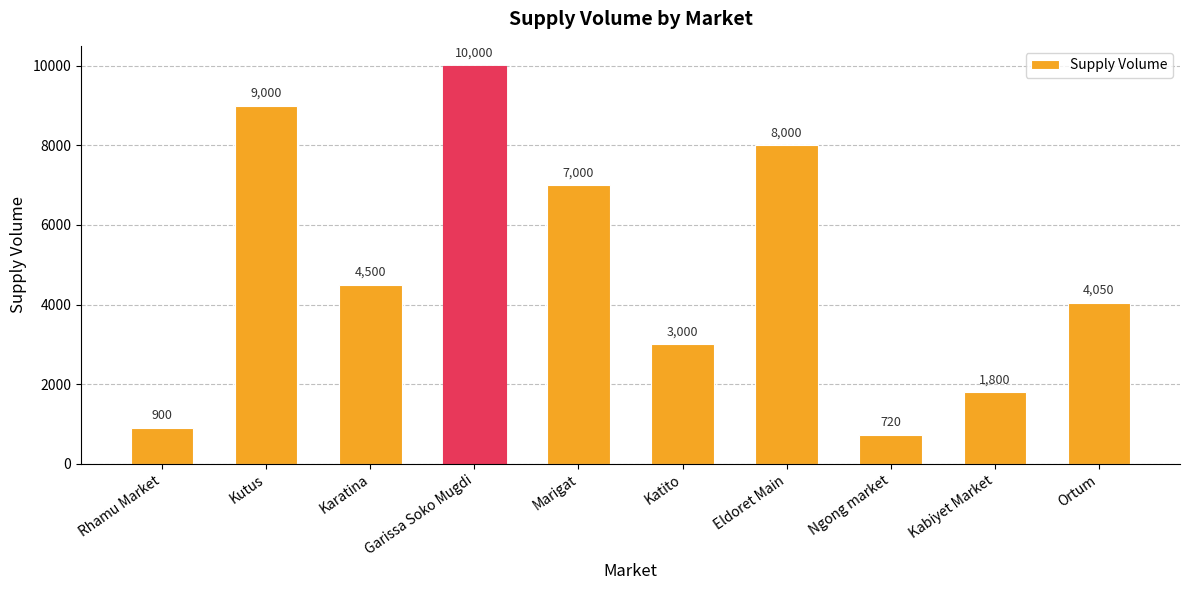

Which label corresponds to the largest value in the chart?

Garissa Soko Mugdi